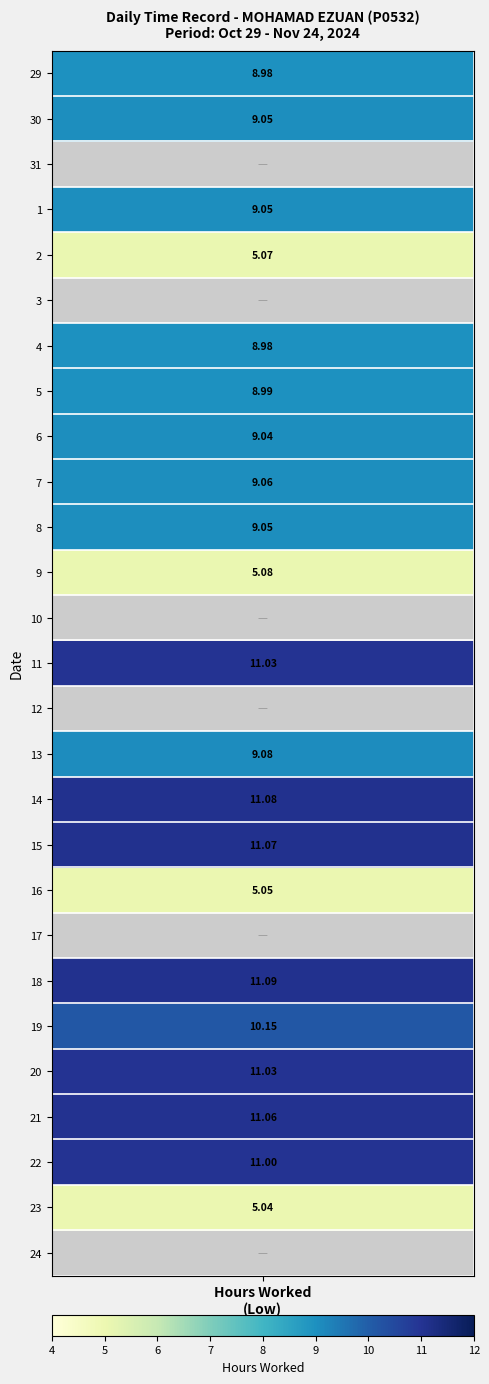

Which series has the largest total across all categories?

18